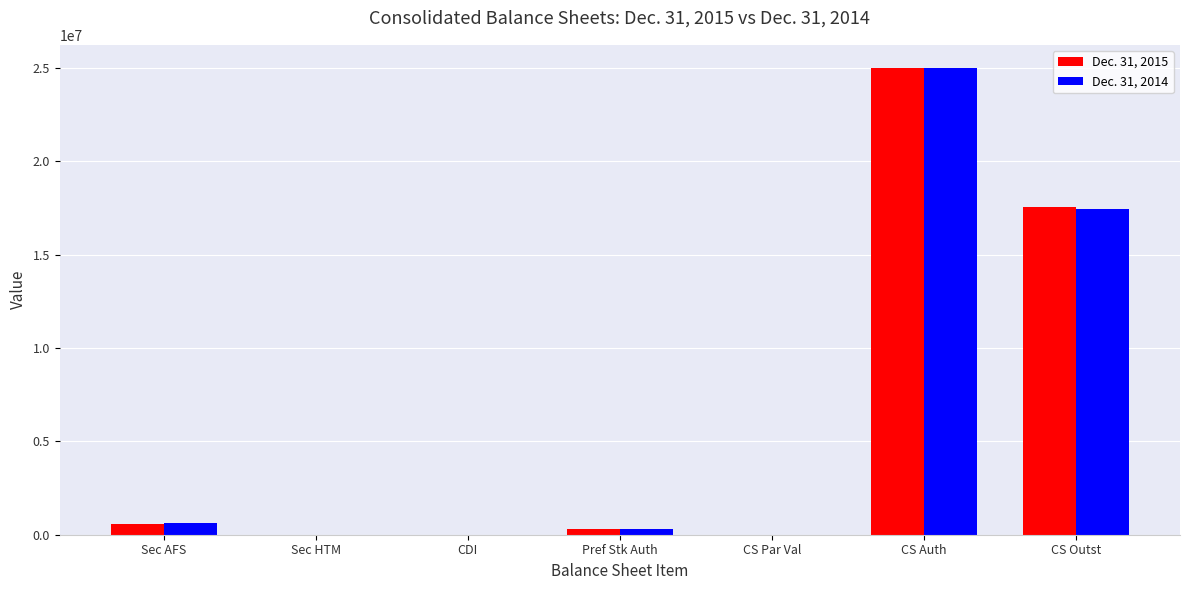

The Dec. 31, 2014 series shows 28616069 at CS Outst. True or false?

False